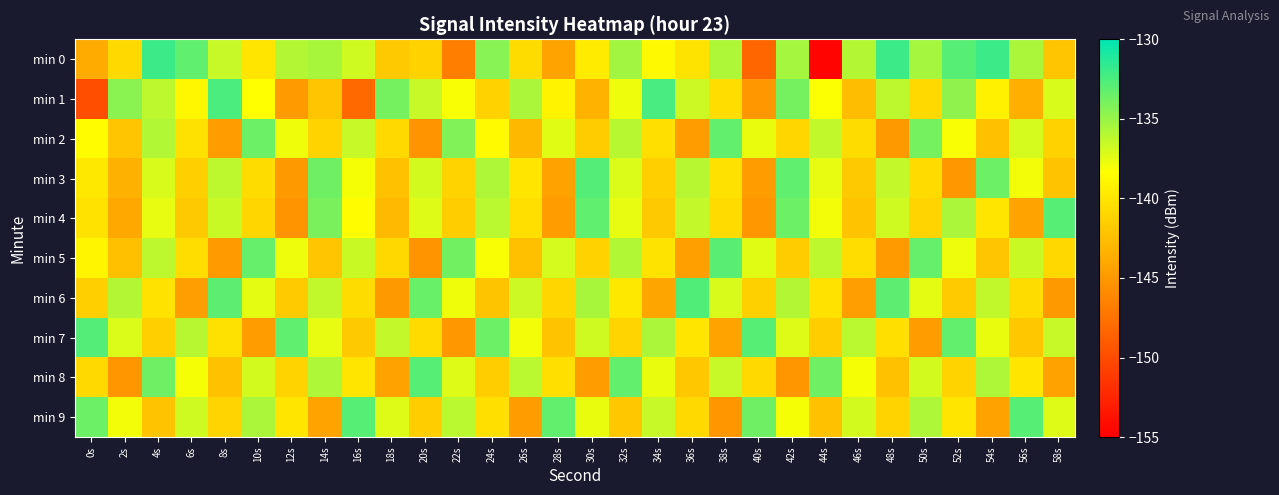

What is the minimum value shown in the chart?

-154.7